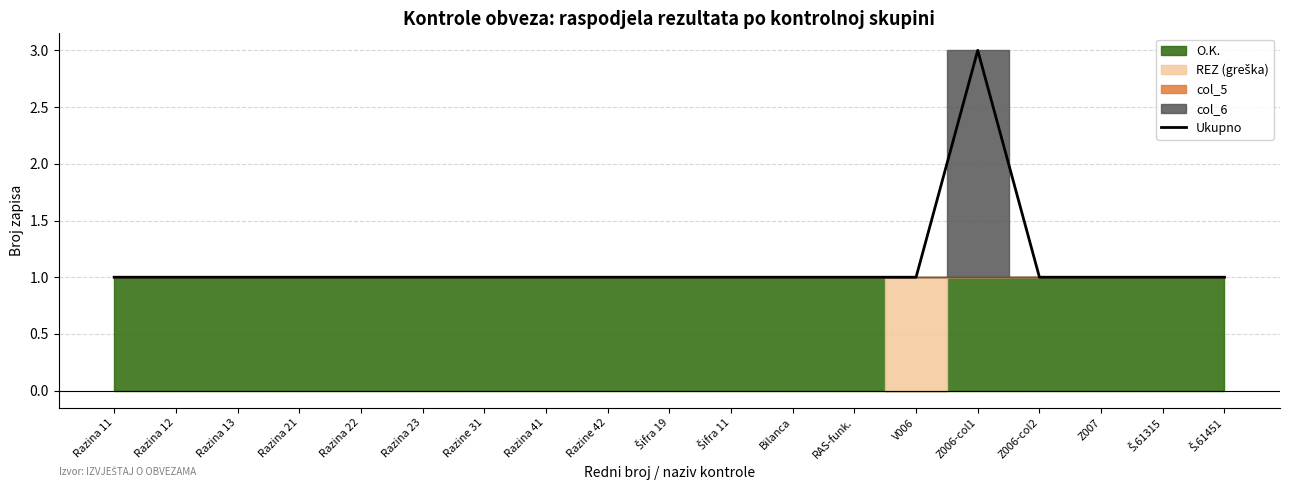

At which label is the value closest to 2?

Razina 11